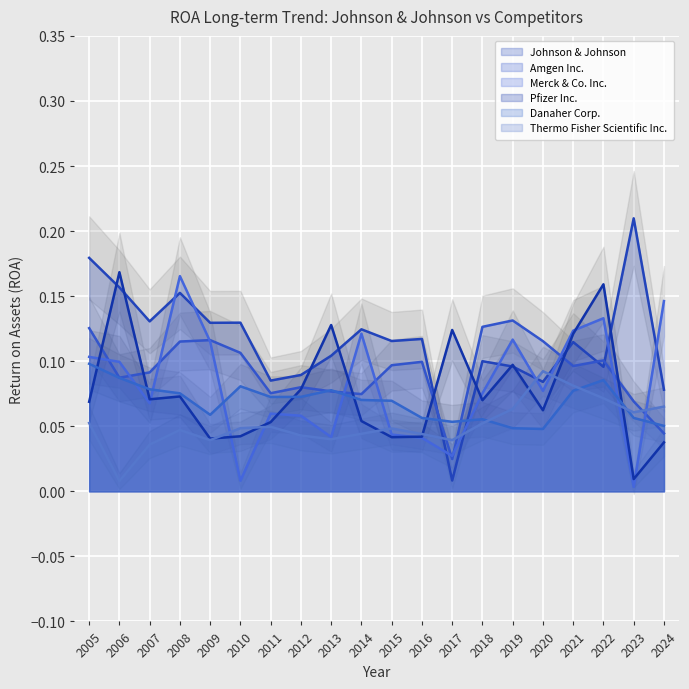

Reading left to right, extract all data points from this chart.

Johnson & Johnson: 2005=0.2	2006=0.2	2007=0.1	2008=0.2	2009=0.1	2010=0.1	2011=0.1	2012=0.1	2013=0.1	2014=0.1	2015=0.1	2016=0.1	2017=0.0	2018=0.1	2019=0.1	2020=0.1	2021=0.1	2022=0.1	2023=0.2	2024=0.1
Amgen Inc.: 2005=0.1	2006=0.1	2007=0.1	2008=0.1	2009=0.1	2010=0.1	2011=0.1	2012=0.1	2013=0.1	2014=0.1	2015=0.1	2016=0.1	2017=0.0	2018=0.1	2019=0.1	2020=0.1	2021=0.1	2022=0.1	2023=0.1	2024=0.0
Merck & Co. Inc.: 2005=0.1	2006=0.1	2007=0.1	2008=0.2	2009=0.1	2010=0.0	2011=0.1	2012=0.1	2013=0.0	2014=0.1	2015=0.0	2016=0.0	2017=0.0	2018=0.1	2019=0.1	2020=0.1	2021=0.1	2022=0.1	2023=0.0	2024=0.1
Pfizer Inc.: 2005=0.1	2006=0.2	2007=0.1	2008=0.1	2009=0.0	2010=0.0	2011=0.1	2012=0.1	2013=0.1	2014=0.1	2015=0.0	2016=0.0	2017=0.1	2018=0.1	2019=0.1	2020=0.1	2021=0.1	2022=0.2	2023=0.0	2024=0.0
Danaher Corp.: 2005=0.1	2006=0.1	2007=0.1	2008=0.1	2009=0.1	2010=0.1	2011=0.1	2012=0.1	2013=0.1	2014=0.1	2015=0.1	2016=0.1	2017=0.1	2018=0.1	2019=0.0	2020=0.0	2021=0.1	2022=0.1	2023=0.1	2024=0.1
Thermo Fisher Scientific Inc.: 2005=0.1	2006=0.0	2007=0.0	2008=0.0	2009=0.0	2010=0.0	2011=0.0	2012=0.0	2013=0.0	2014=0.0	2015=0.0	2016=0.0	2017=0.0	2018=0.1	2019=0.1	2020=0.1	2021=0.1	2022=0.1	2023=0.1	2024=0.1